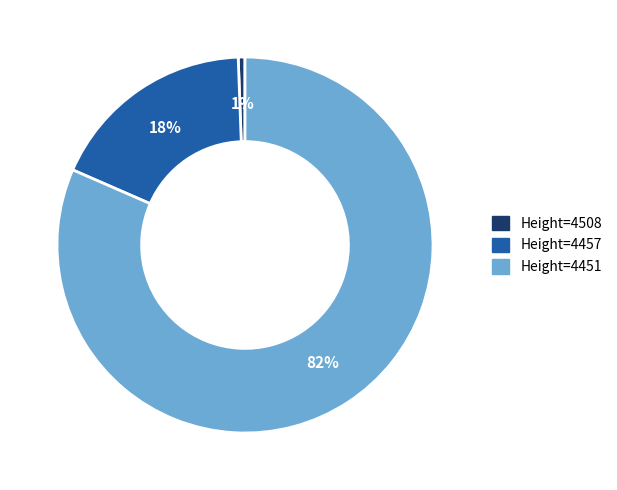

Does any single category account for the majority?

Yes